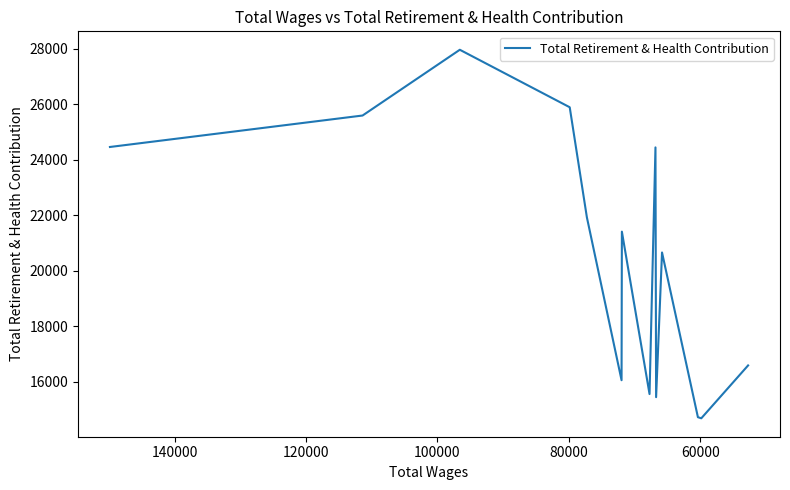

What is the smallest value displayed?

14674